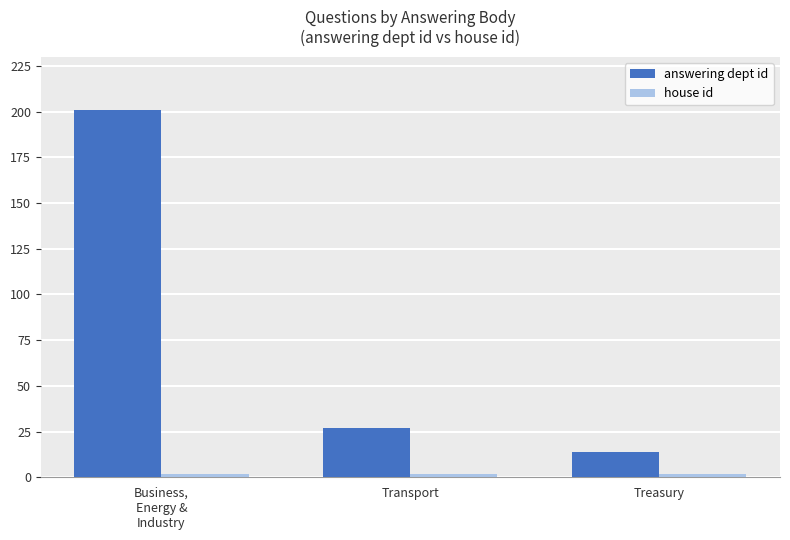

Is it true that answering dept id equals 14 at Treasury?

True